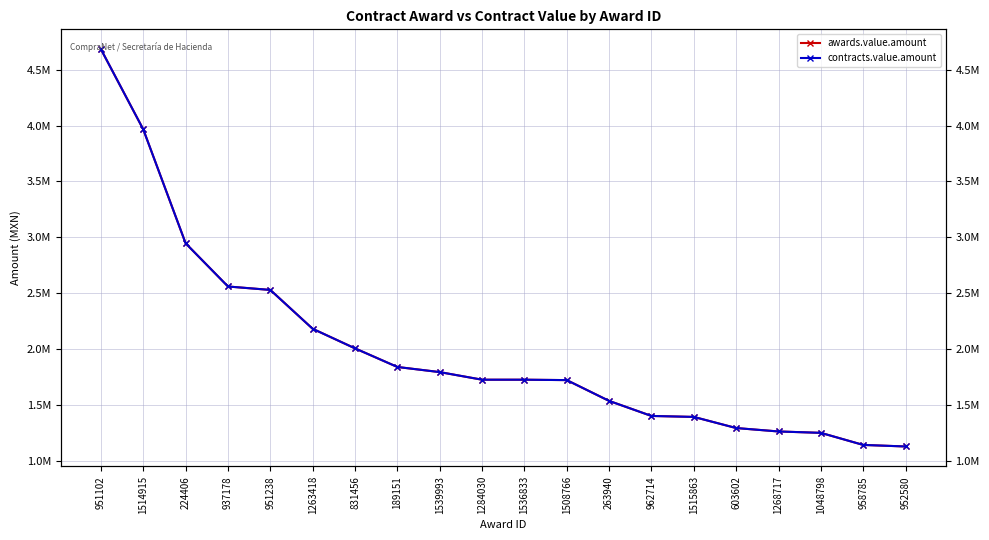

Is it true that contracts.value.amount equals 2528017.2 at 951238?

True